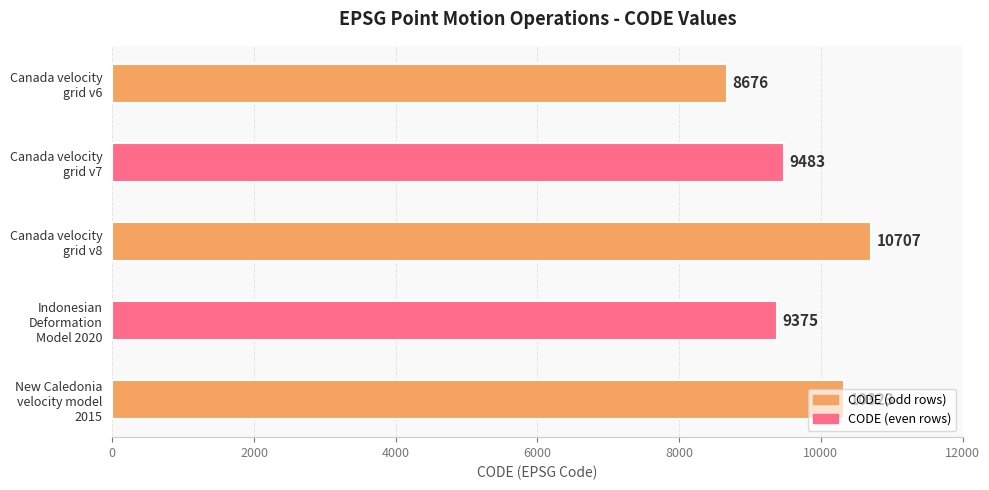

Where does the data first go above 9483?

Canada velocity
grid v8